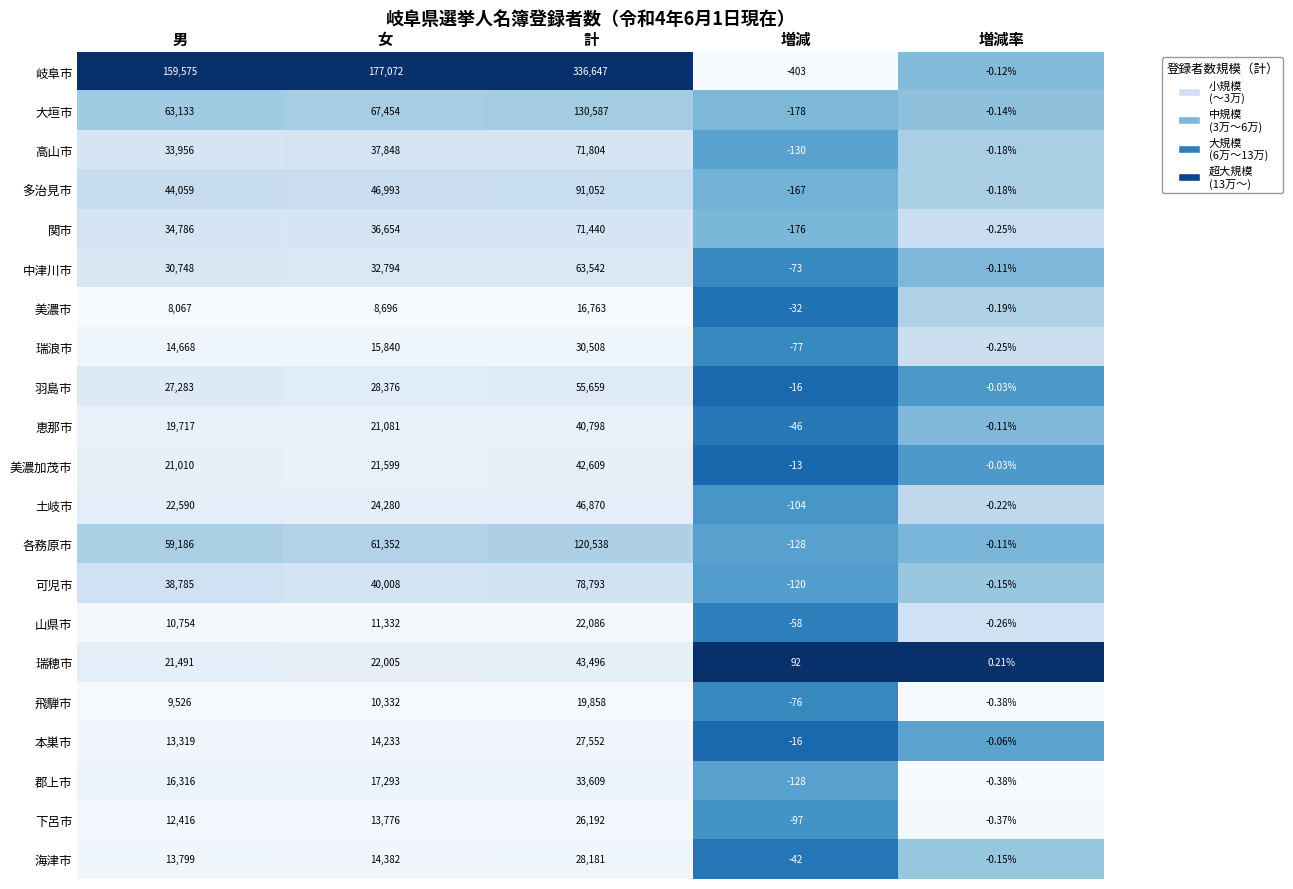

How many categories are shown in the chart?

5